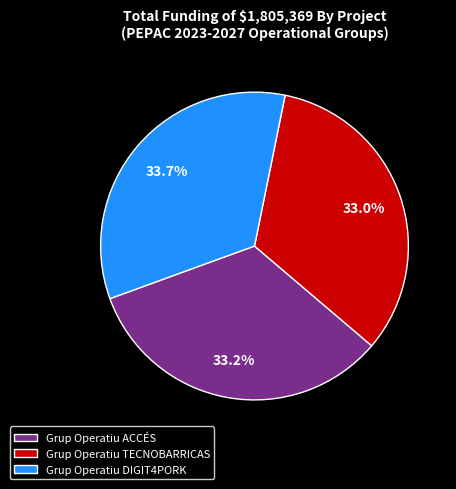

The Grup Operatiu ACCÉS slice represents 33% of the pie. True or false?

True